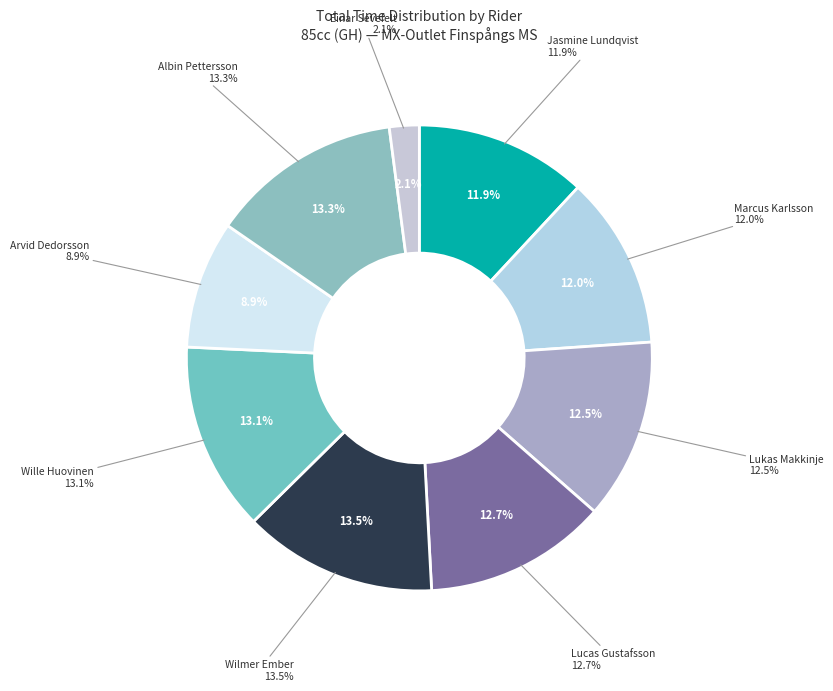

Between Marcus Karlsson and Lucas Gustafsson, which is larger?

Lucas Gustafsson